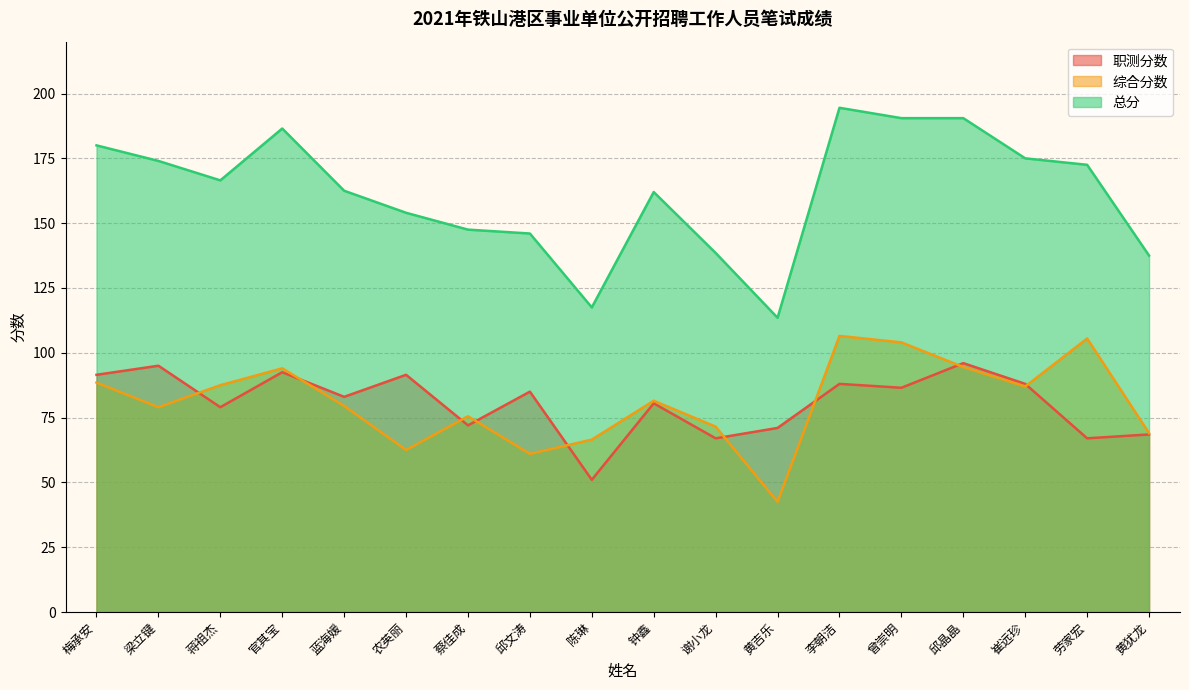

True or false: 综合分数 and 总分 intersect in this chart.

False